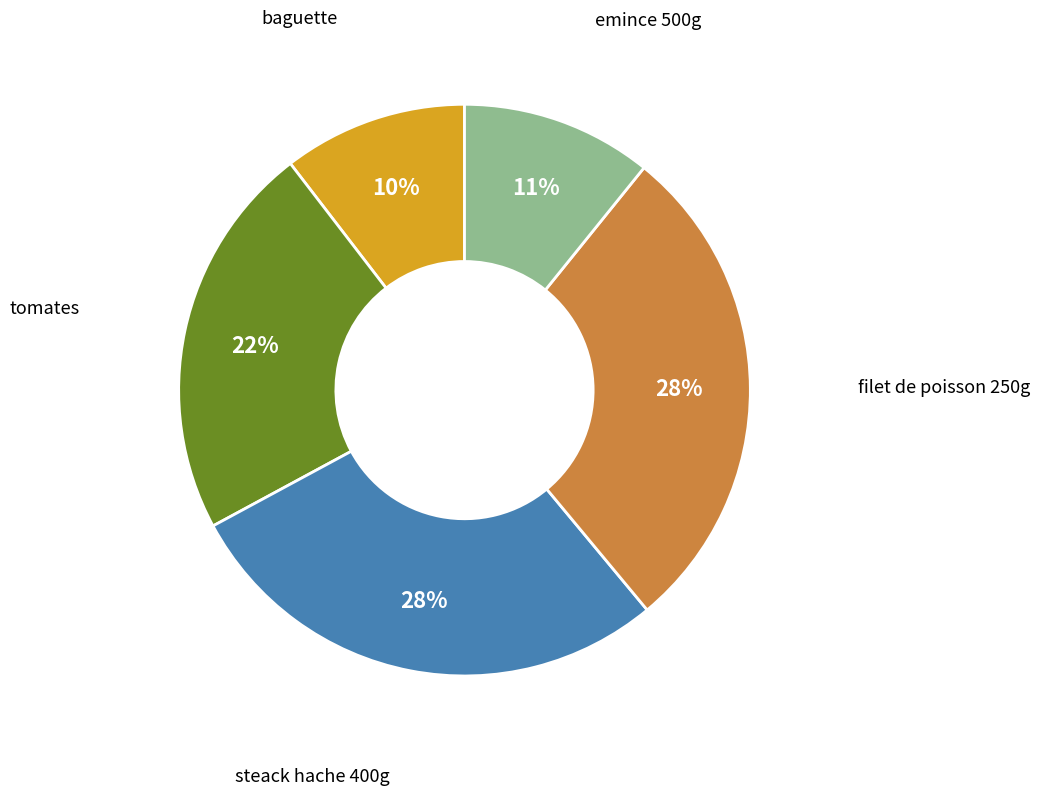

Do baguette and tomates together represent more than half of the pie?

No